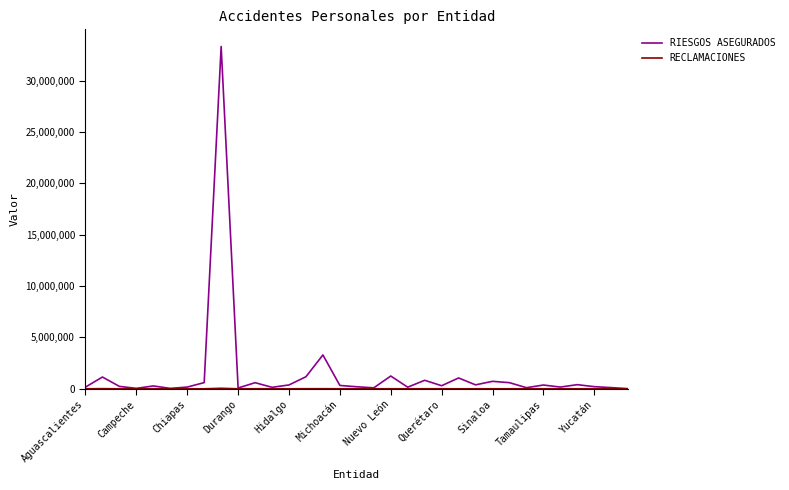

What is the maximum value shown in the chart?

33329500